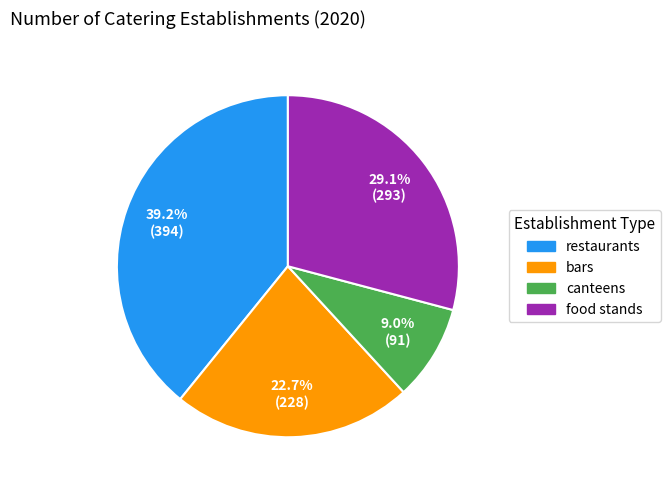

Between canteens and restaurants, which is larger?

restaurants